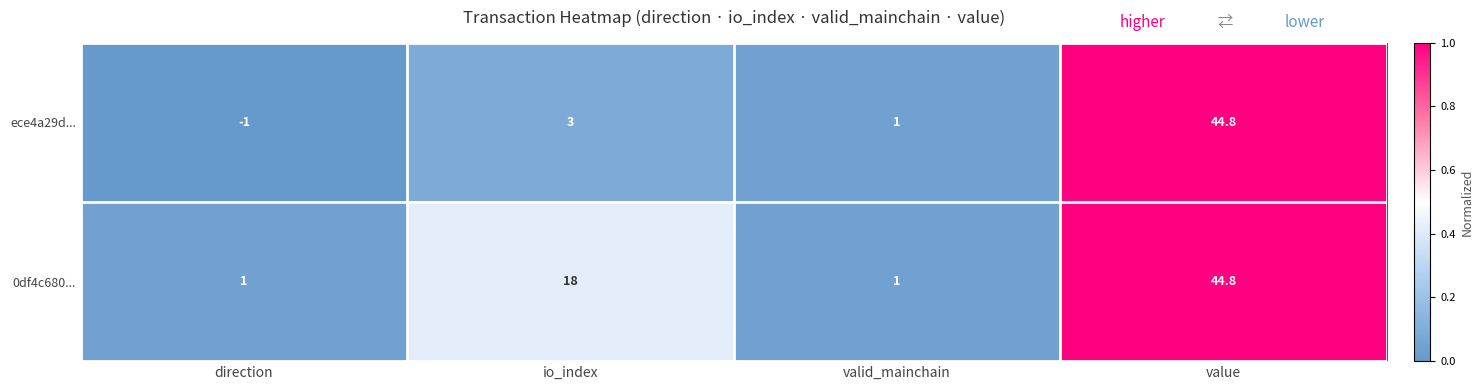

What is the difference between the maximum and second lowest values in the ece4a29d... series?

43.8